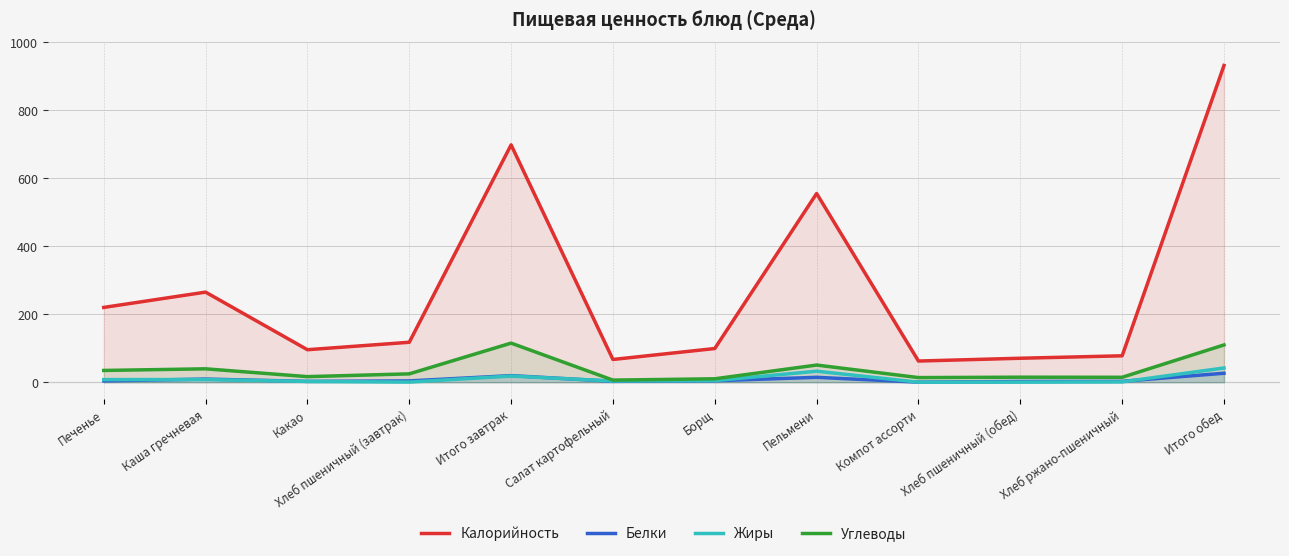

Rank the series at Хлеб пшеничный (завтрак) from highest to lowest value.

Калорийность, Углеводы, Белки, Жиры